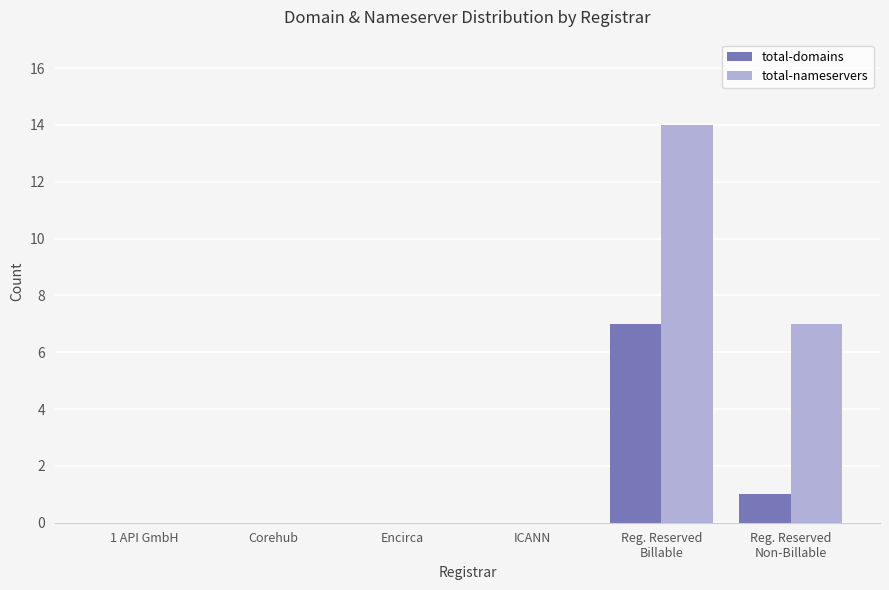

Reading left to right, what are all the values shown in this chart?

total-domains: 0	0	0	0	7	1
total-nameservers: 0	0	0	0	14	7